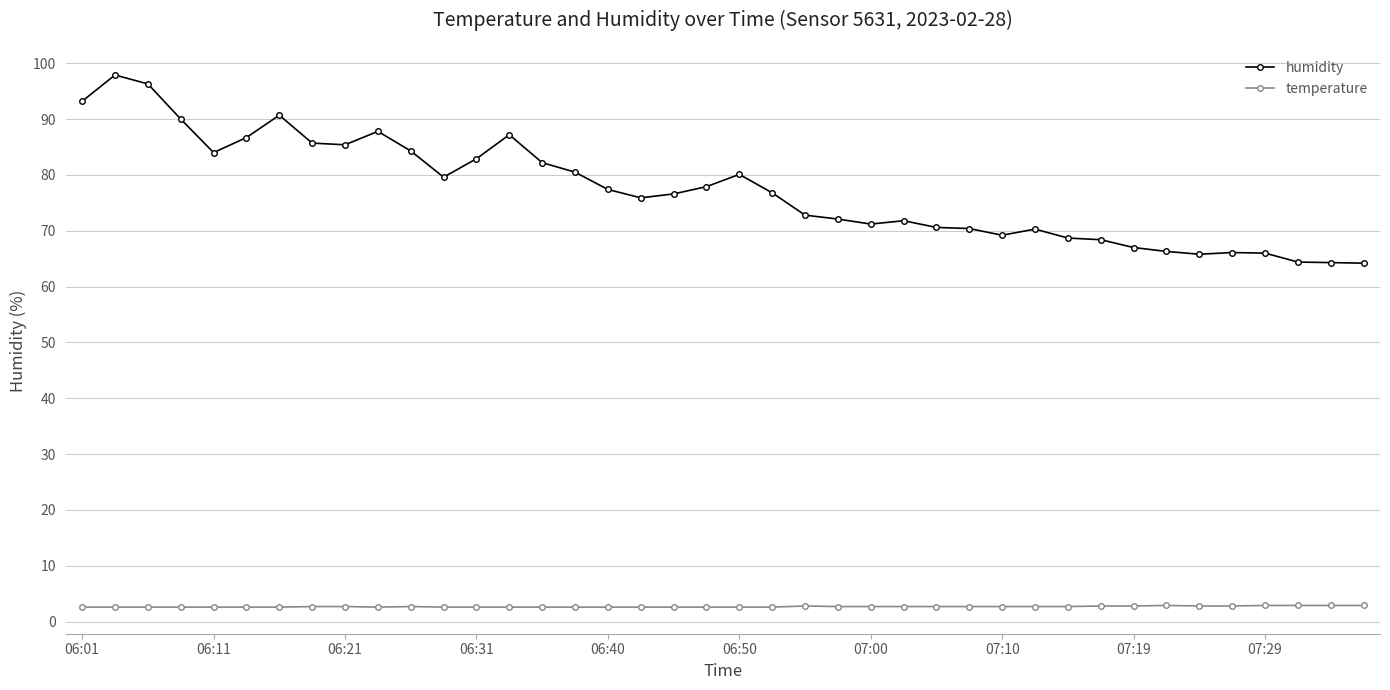

Which series has the widest spread of values?

humidity